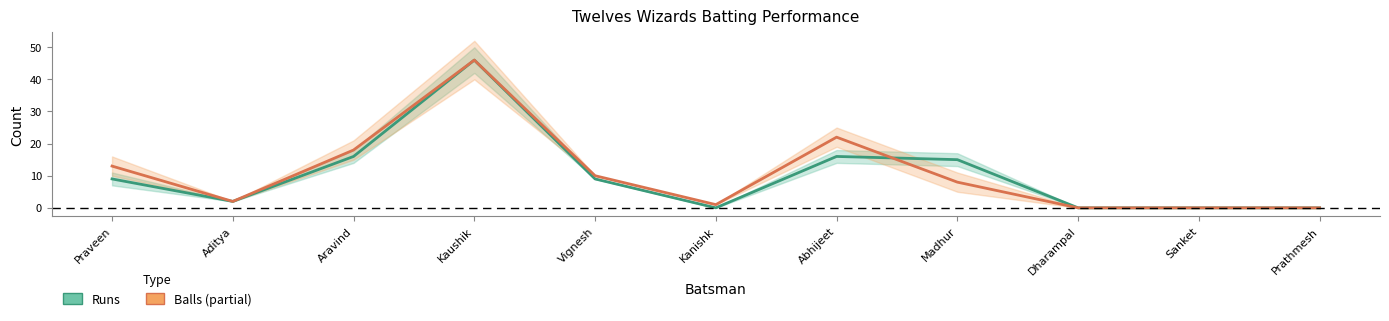

What is the maximum value shown in the chart?

46